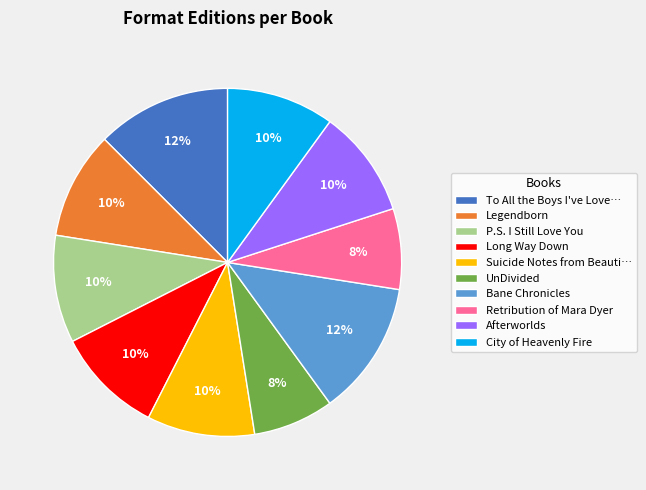

Approximately how many times larger is the value at Legendborn compared to P.S. I Still Love You?

1.0